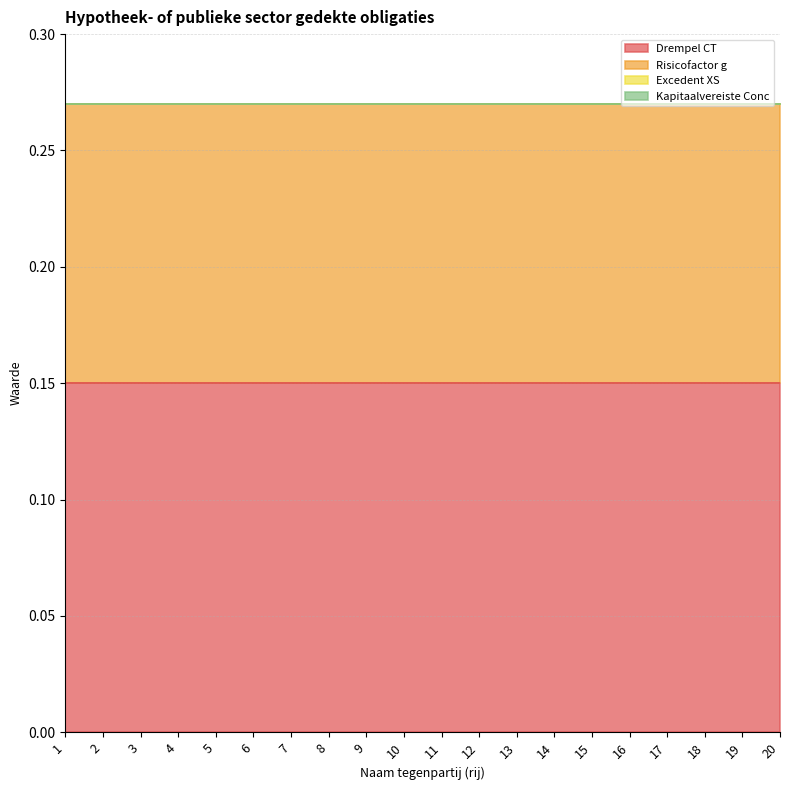

What is the spread (max minus min) of values at 1?

0.1